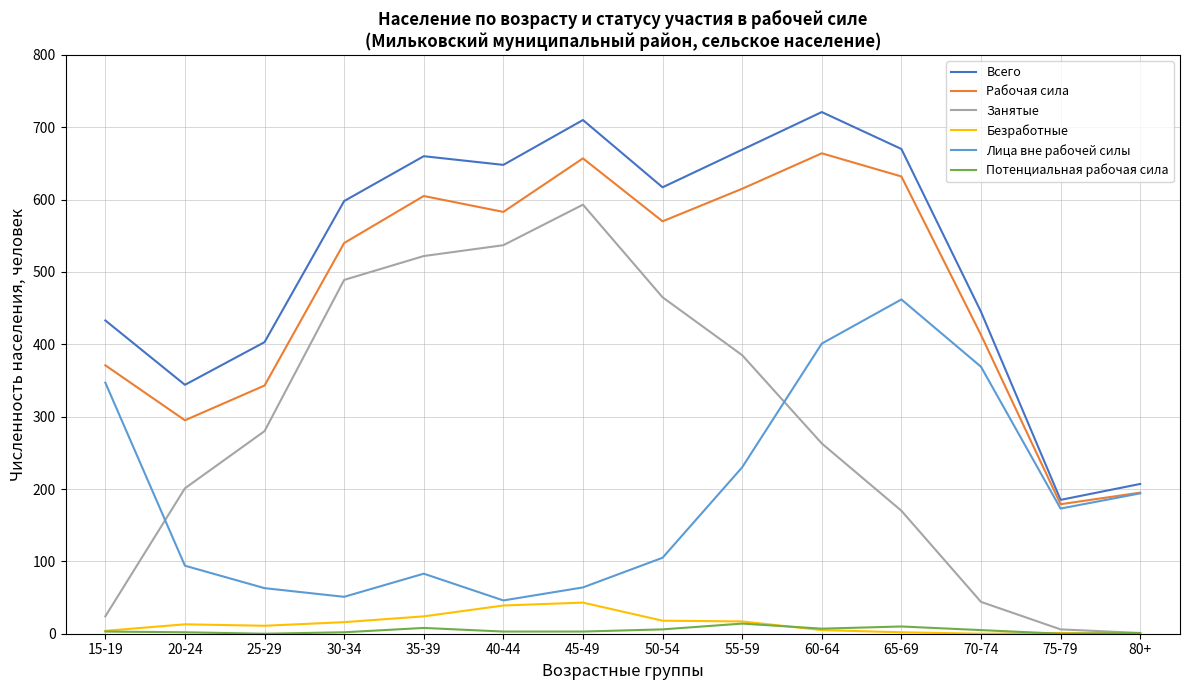

What are all the series names shown in the legend?

Всего, Рабочая сила, Занятые, Безработные, Лица вне рабочей силы, Потенциальная рабочая сила